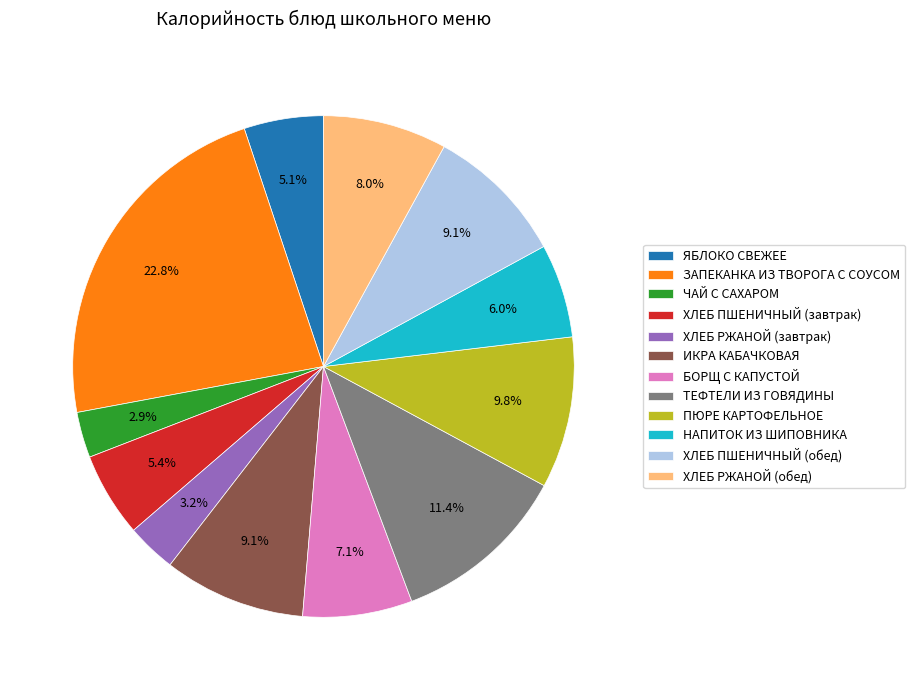

To the nearest percent, what portion does ХЛЕБ ПШЕНИЧНЫЙ (обед) represent?

9%